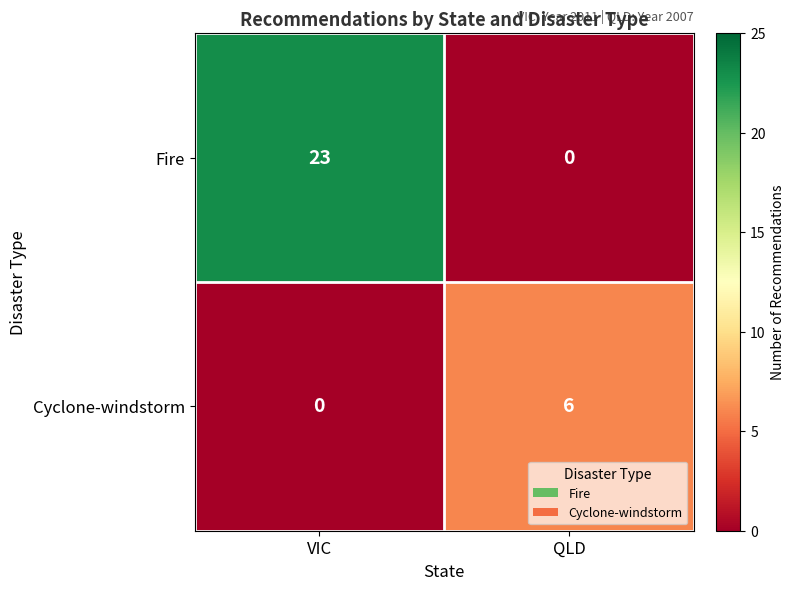

Is it true that Fire equals -12 at QLD?

False